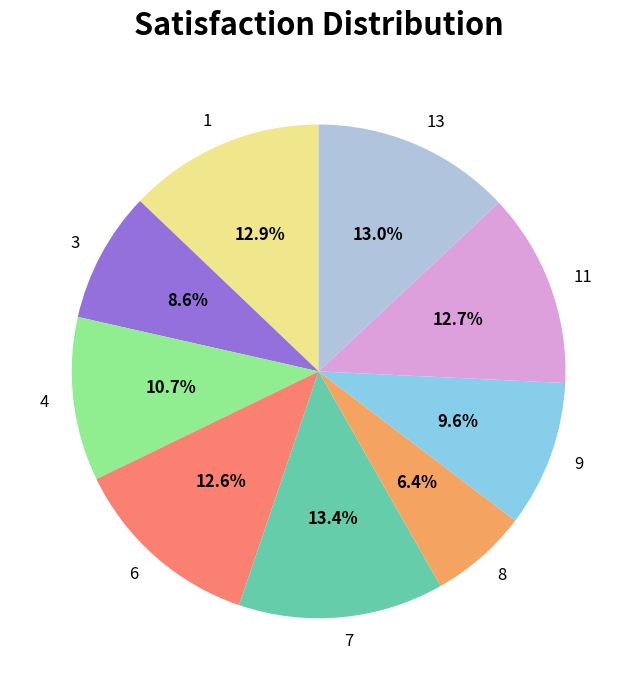

What percentage is NOT represented by 7?

86.6%